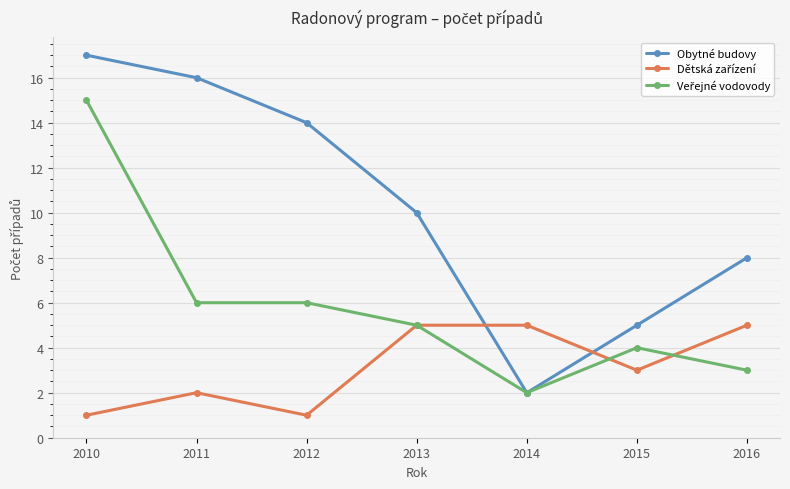

Which series has the largest range (max minus min)?

Obytné budovy